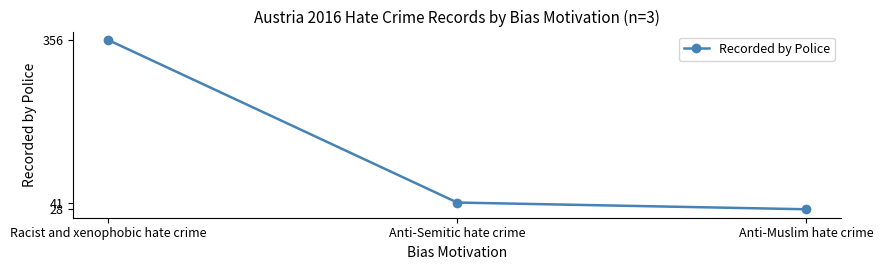

What is the difference between the maximum and minimum values?

328